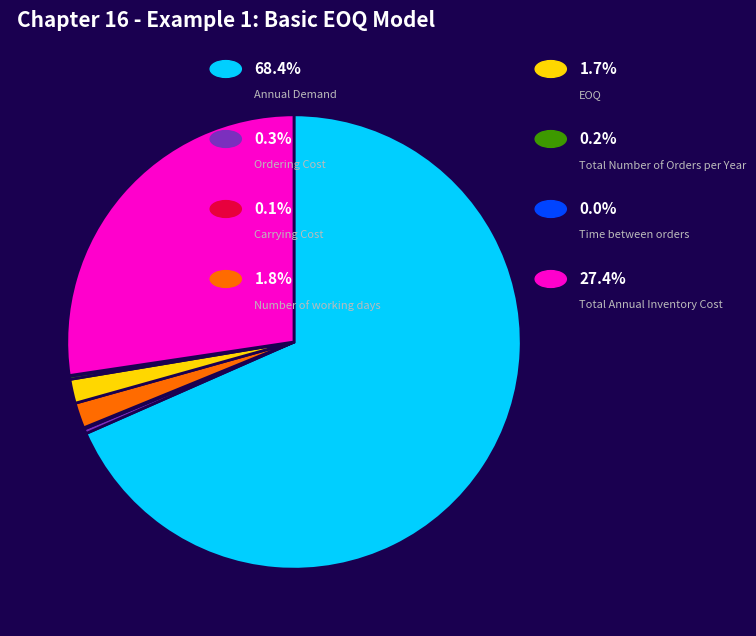

Is there a majority slice in this chart?

Yes